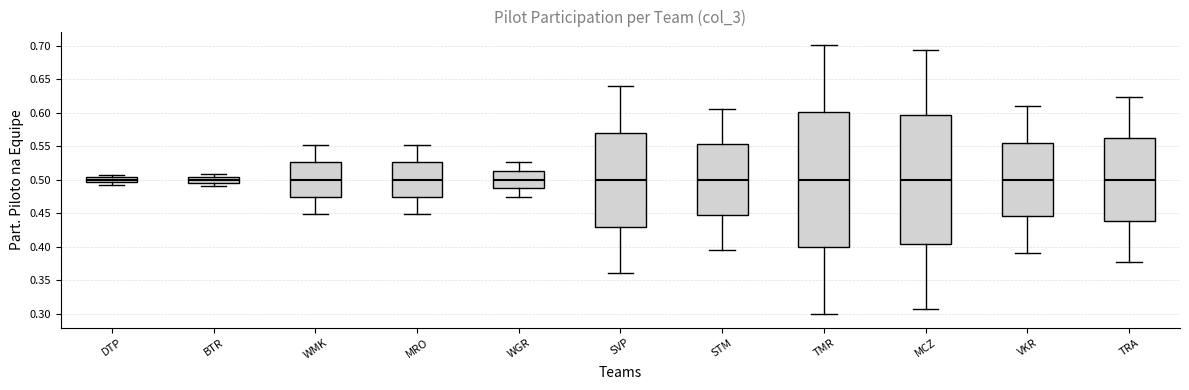

Which box is the tallest, from its lower edge to its upper edge?

TMR